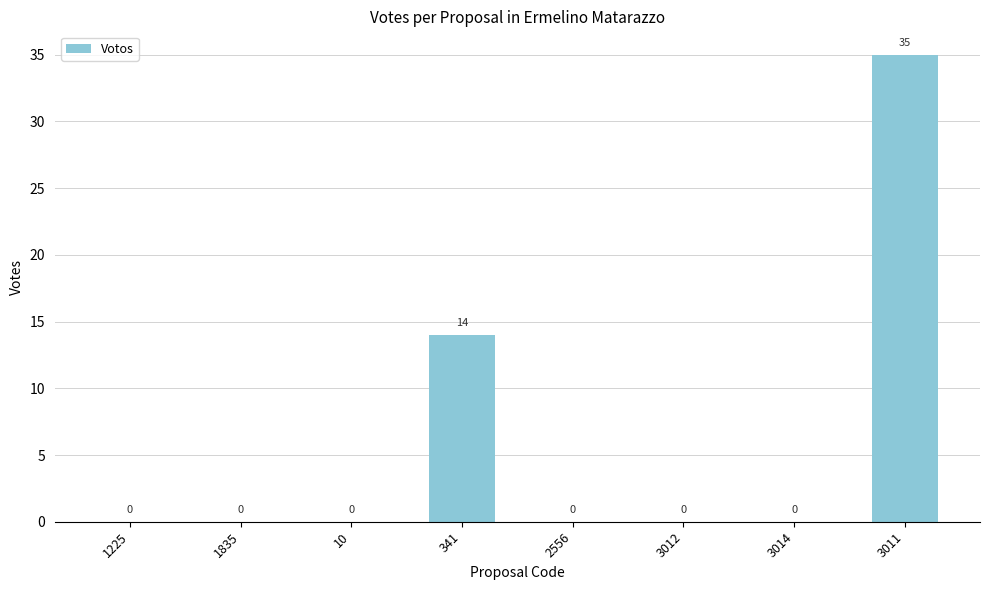

What is the maximum value shown in the chart?

35